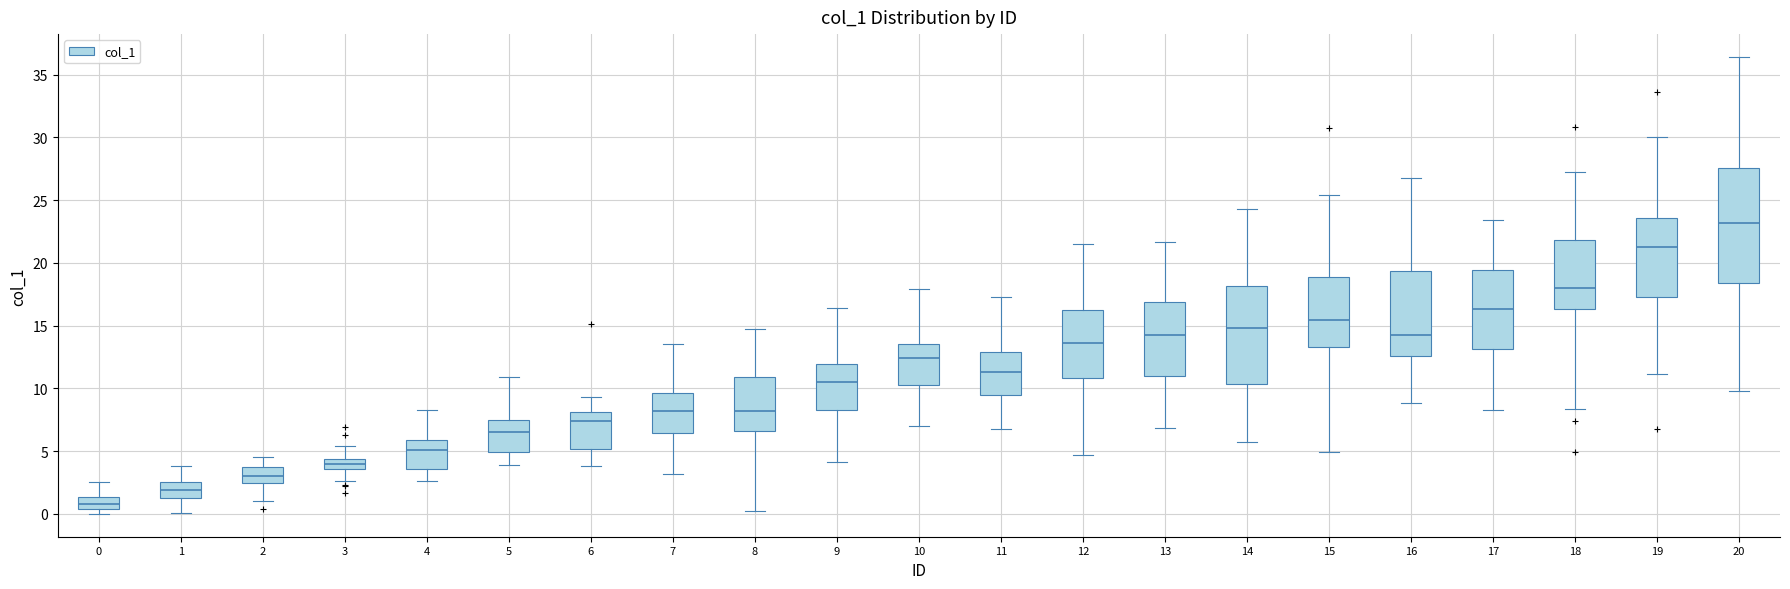

Which box's median line is the lowest?

0